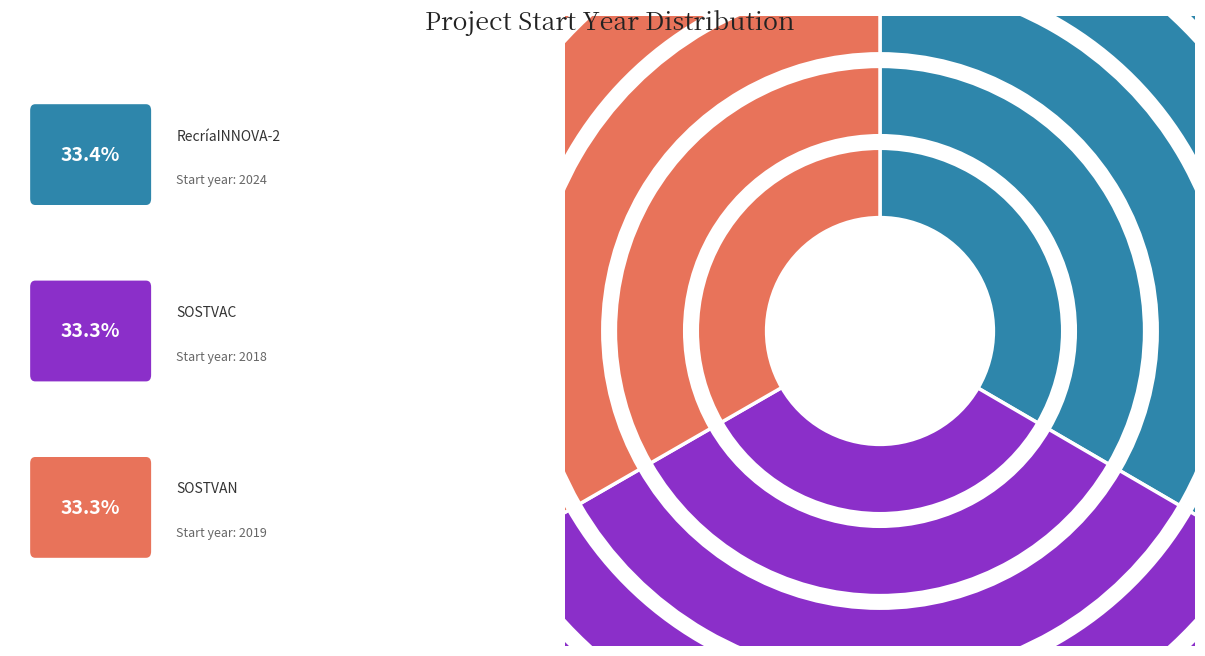

To the nearest percent, what percentage of the pie is SOSTVAN?

33%